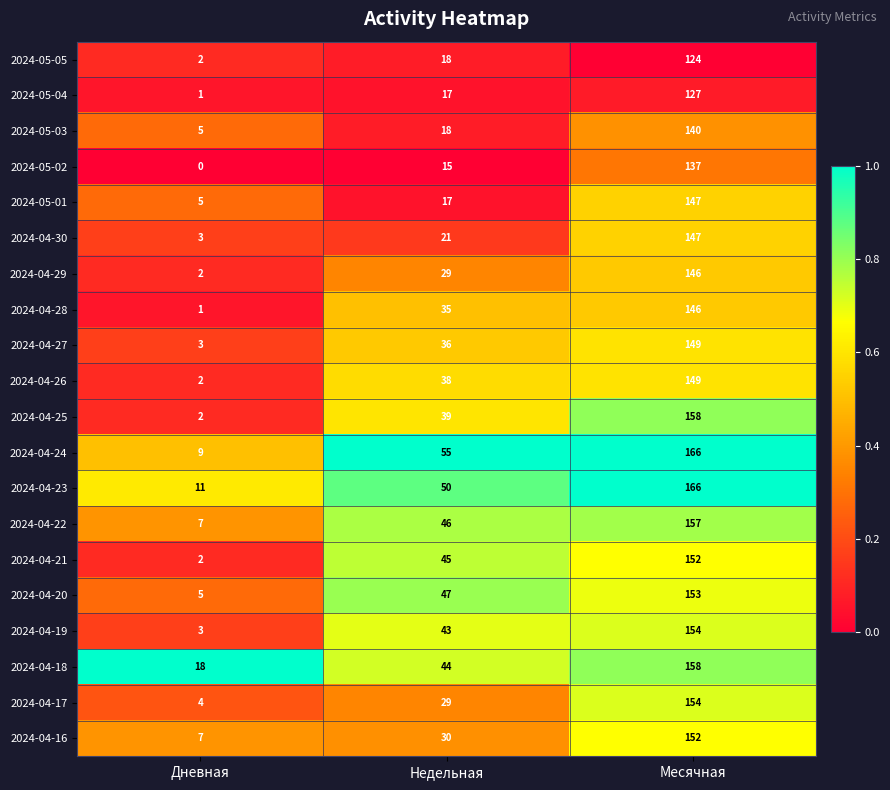

Which series has the widest spread of values?

2024-04-24